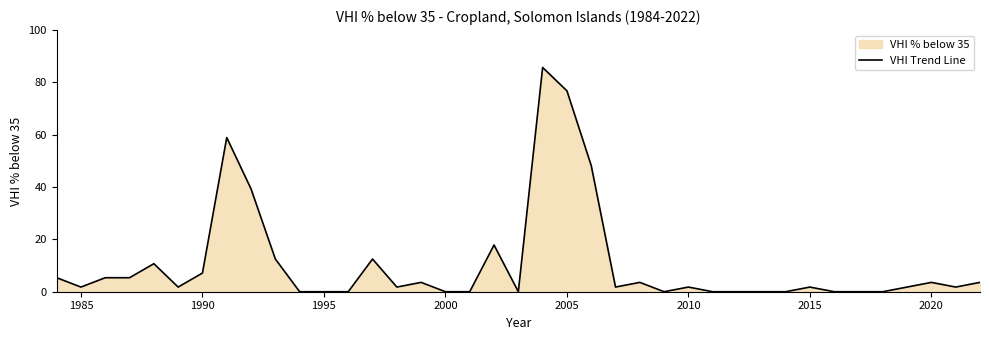

What is the greatest value displayed?

85.7